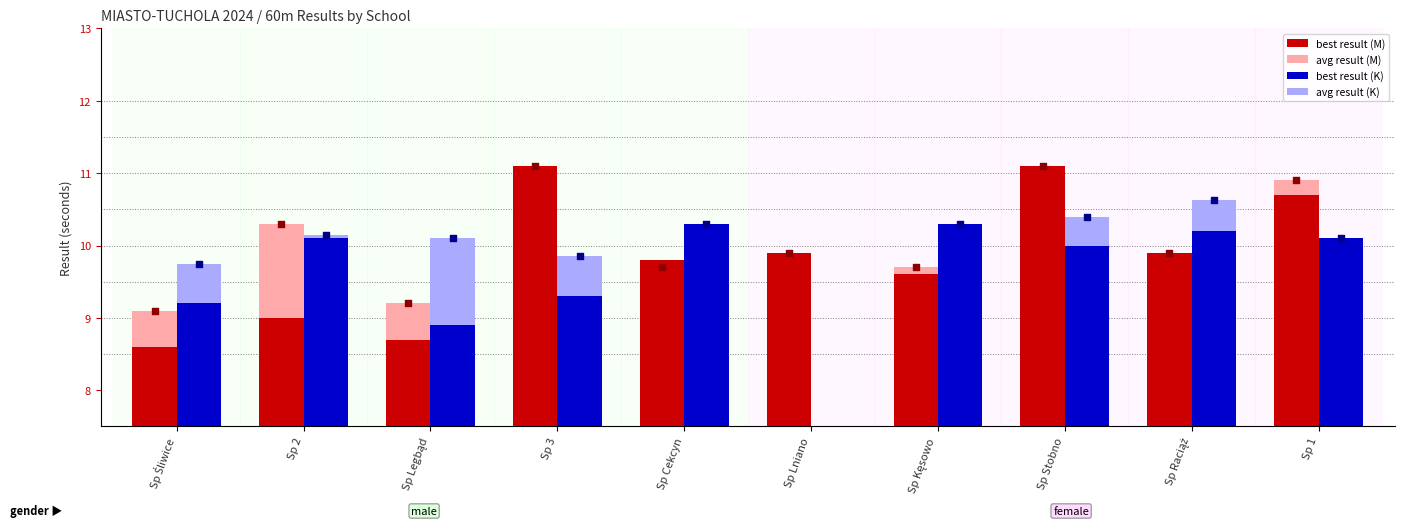

What are all the series names shown in the legend?

avg result (M), avg result (K), best result (M), best result (K)